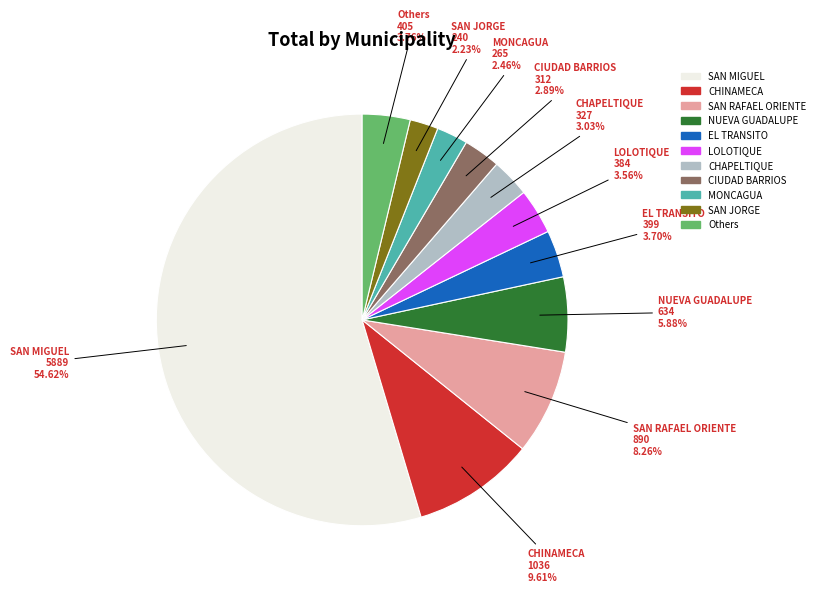

Does any single category account for the majority?

Yes